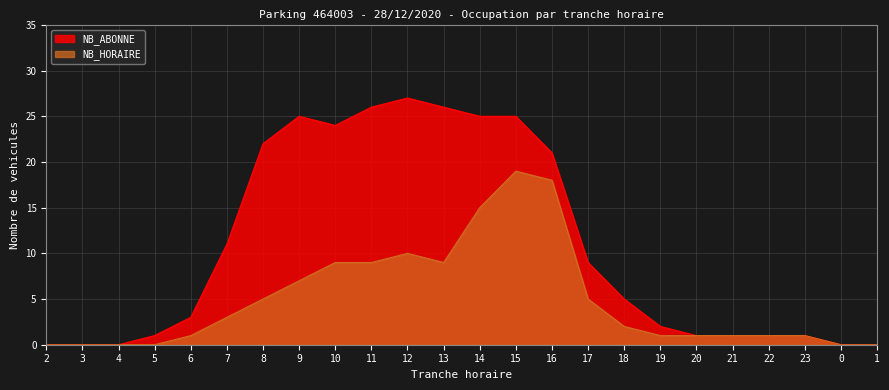

Reading left to right, list all the values displayed in this chart.

NB_ABONNE: 2=0	3=0	4=0	5=1	6=3	7=11	8=22	9=25	10=24	11=26	12=27	13=26	14=25	15=25	16=21	17=9	18=5	19=2	20=1	21=1	22=1	23=1	0=0	1=0
NB_HORAIRE: 2=0	3=0	4=0	5=0	6=1	7=3	8=5	9=7	10=9	11=9	12=10	13=9	14=15	15=19	16=18	17=5	18=2	19=1	20=1	21=1	22=1	23=1	0=0	1=0